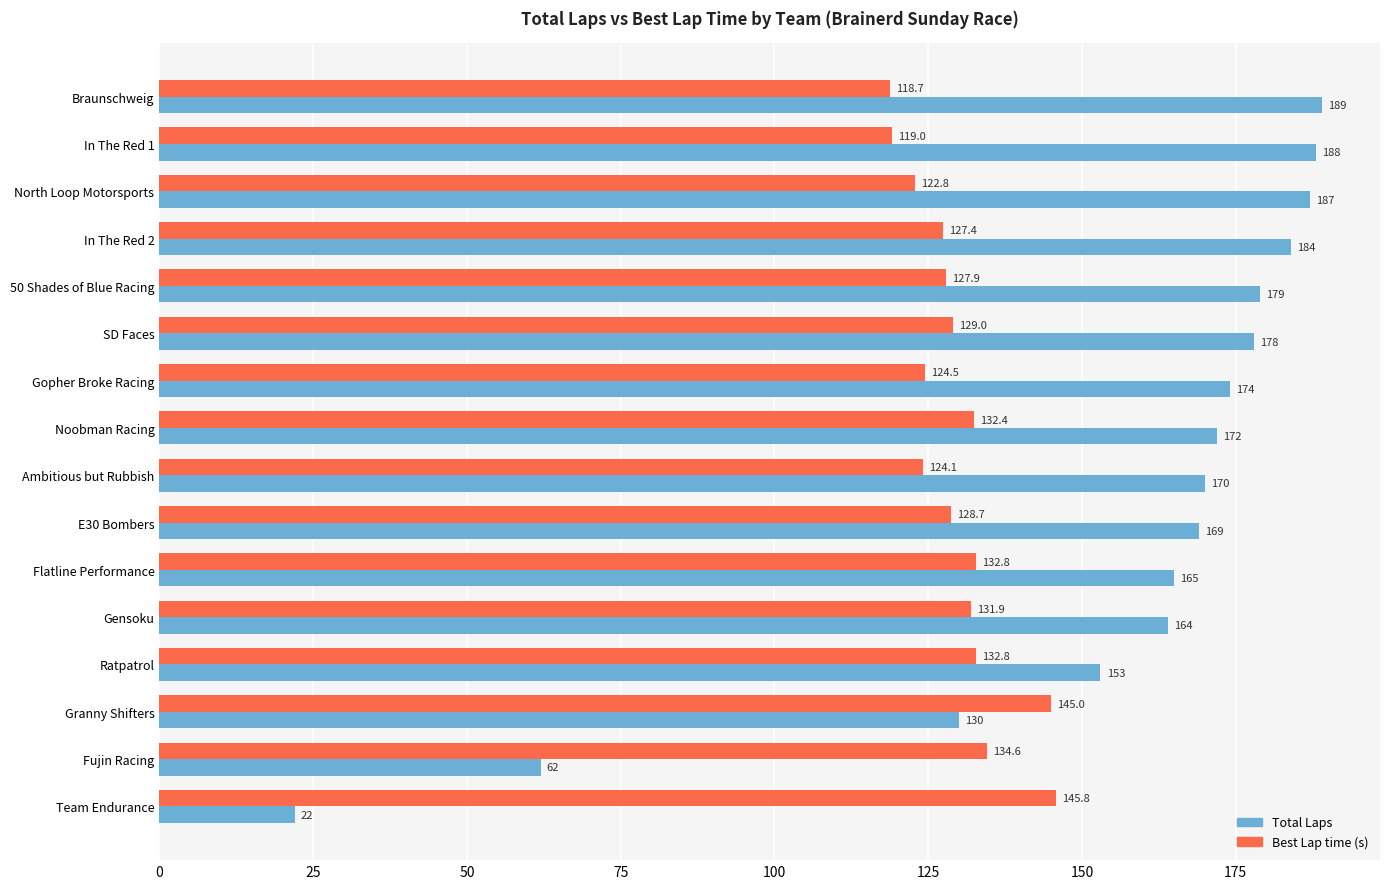

The value of Best Lap time (s) at 50 Shades of Blue Racing is 127.9. True or false?

True